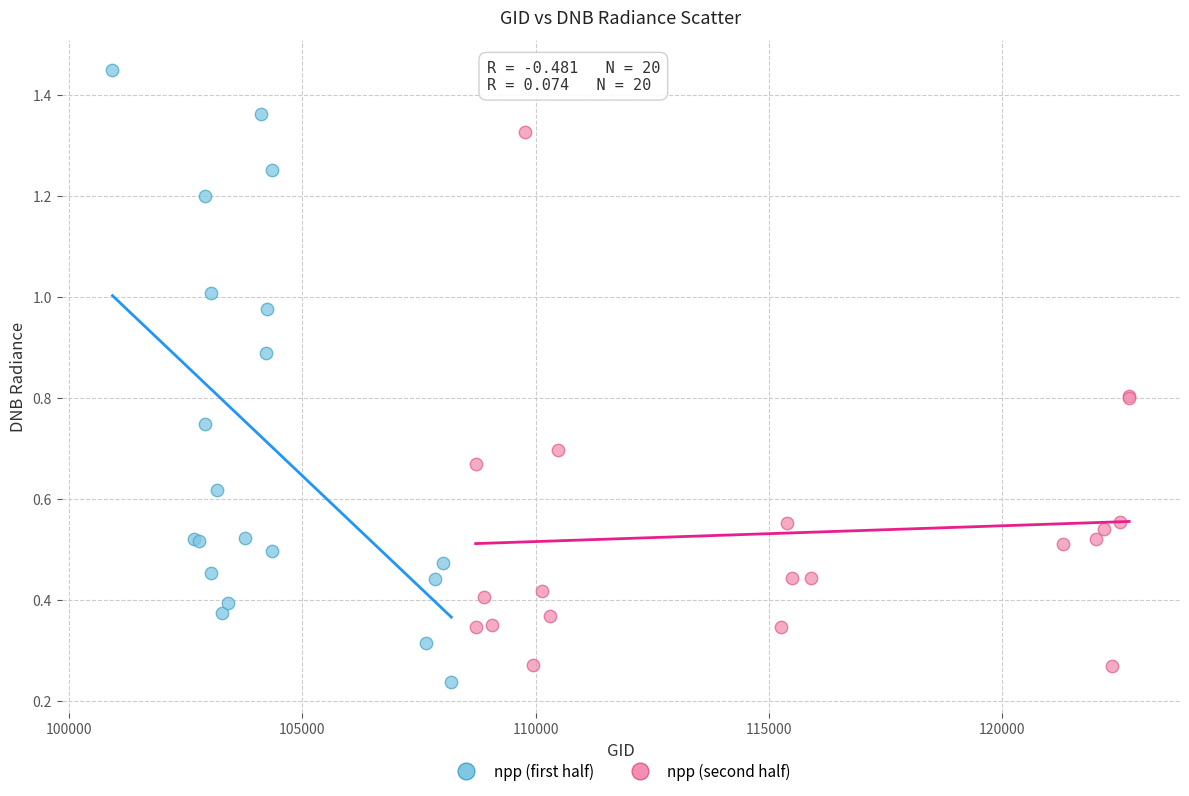

Which series contains the highest Y value?

npp (first half)